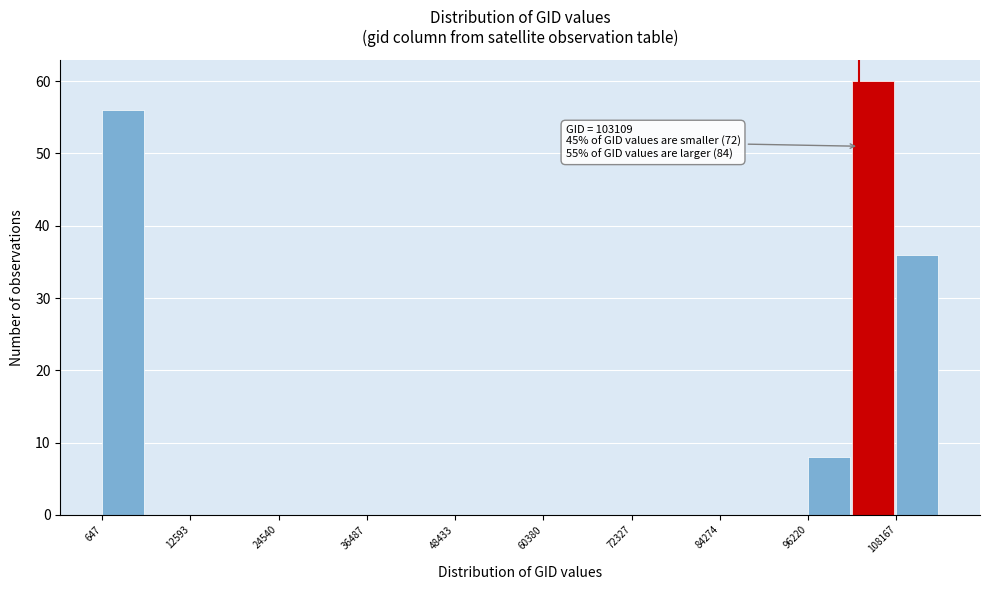

Read against the x-axis, roughly where is the centre of the tallest bar?

106000